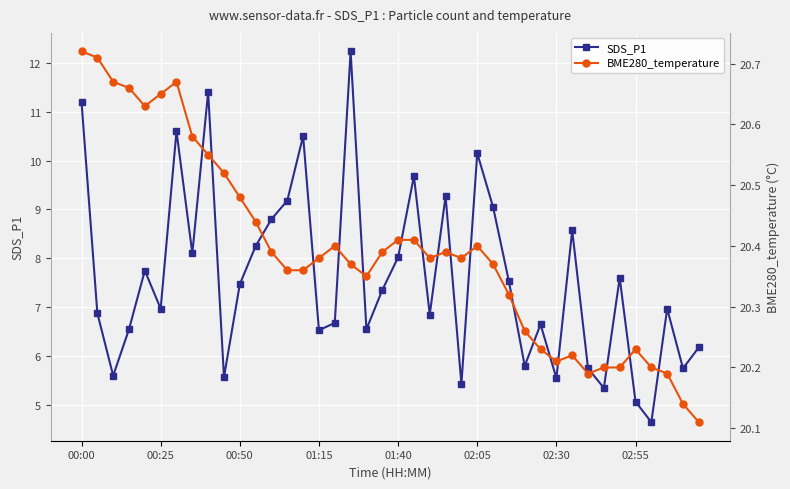

Rank the series at 11 from highest to lowest value.

BME280_temperature, SDS_P1